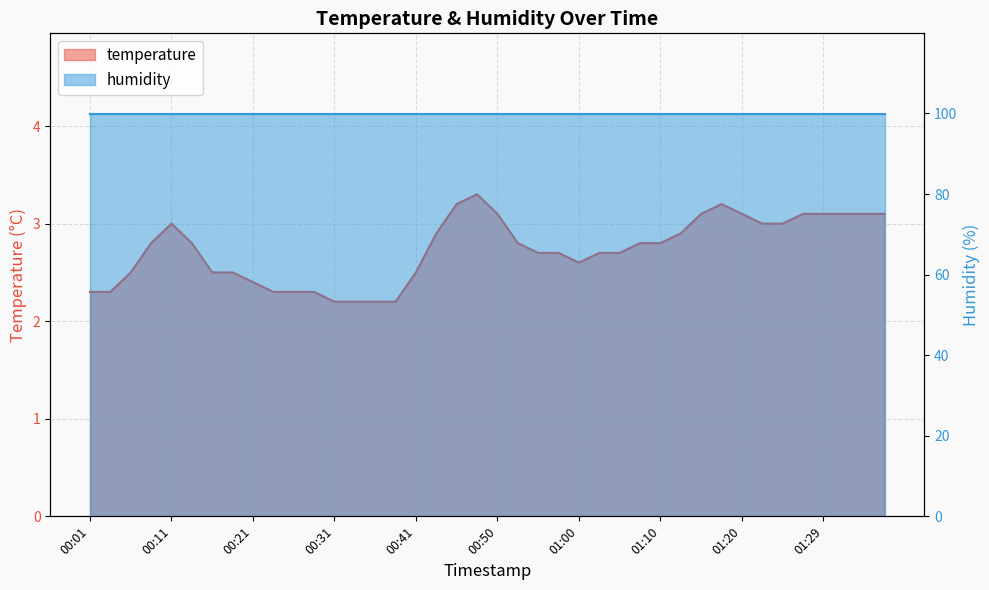

Which label corresponds to the smallest value in the chart?

00:31